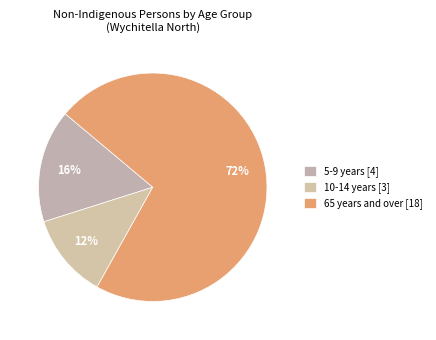

How many segments does this pie chart have?

3